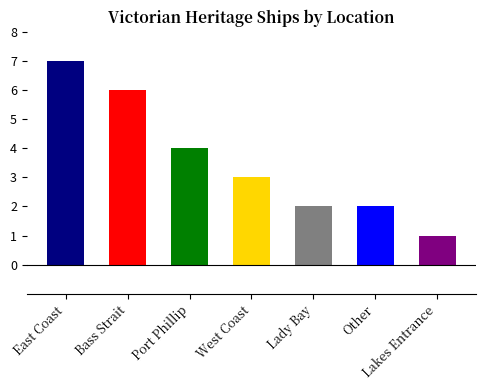

What is the value of the 1st bar from the left?

7